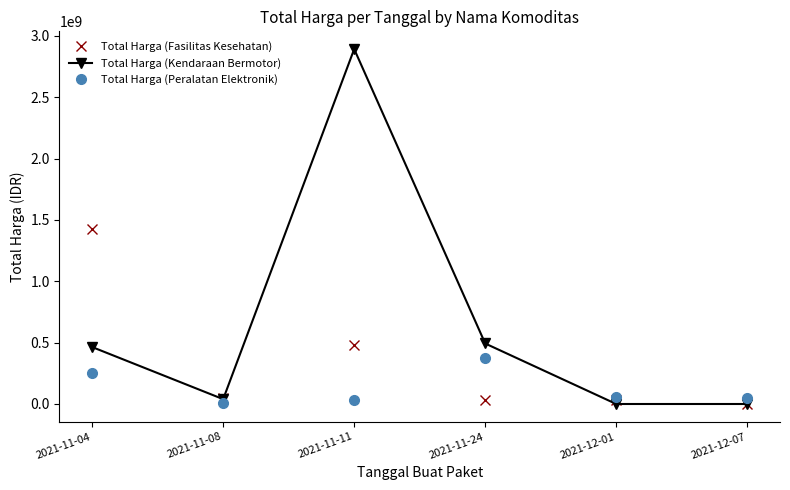

Where is Total Harga (Peralatan Elektronik) nearest to the value 188877000?

2021-11-04